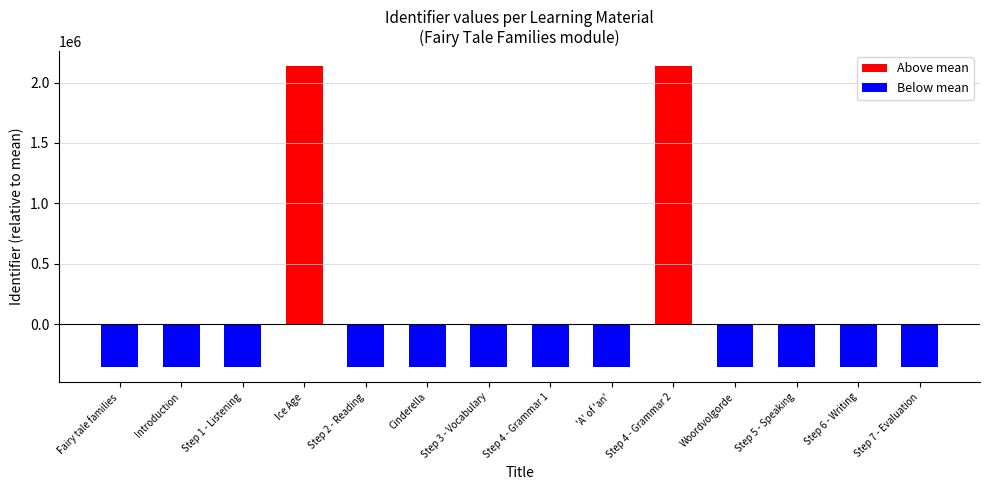

Which has a higher value, Step 4 - Grammar 2 or Introduction?

Step 4 - Grammar 2